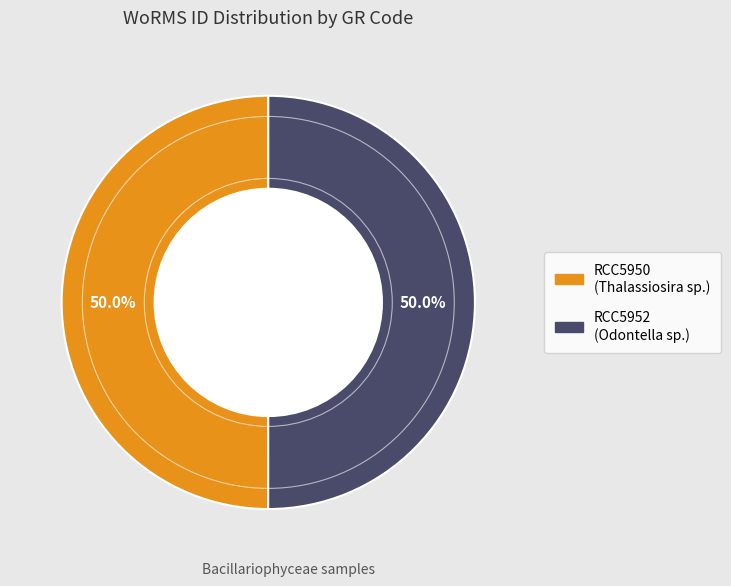

Approximately how many times larger is the value at RCC5950 compared to RCC5952?

1.0